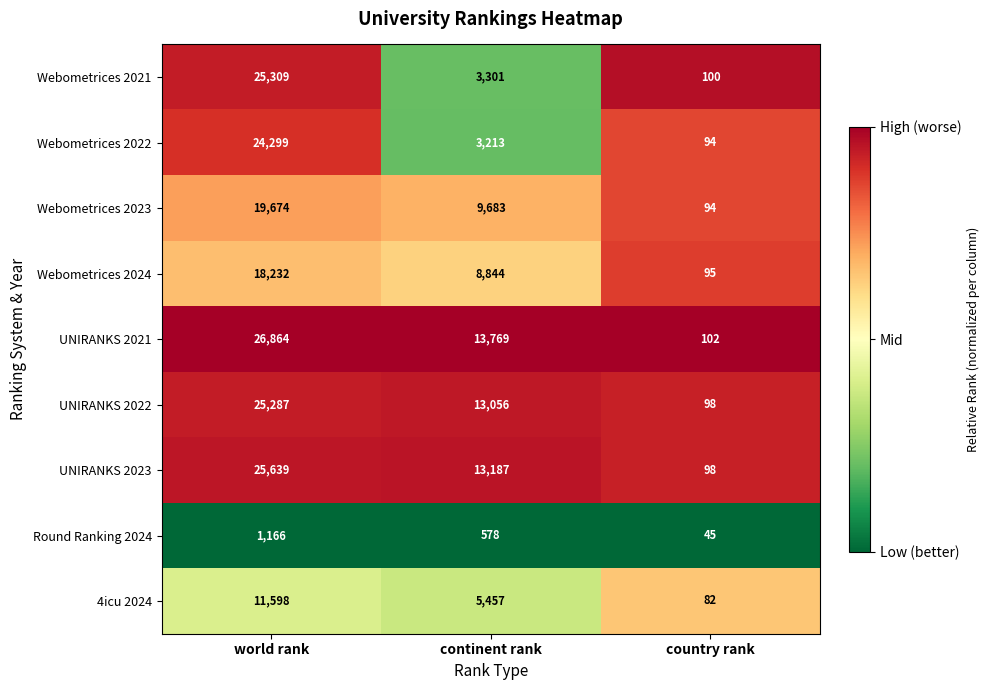

List the series in order of their peak value, highest first.

UNIRANKS 2021, UNIRANKS 2023, Webometrices 2021, UNIRANKS 2022, Webometrices 2022, Webometrices 2023, Webometrices 2024, 4icu 2024, Round Ranking 2024